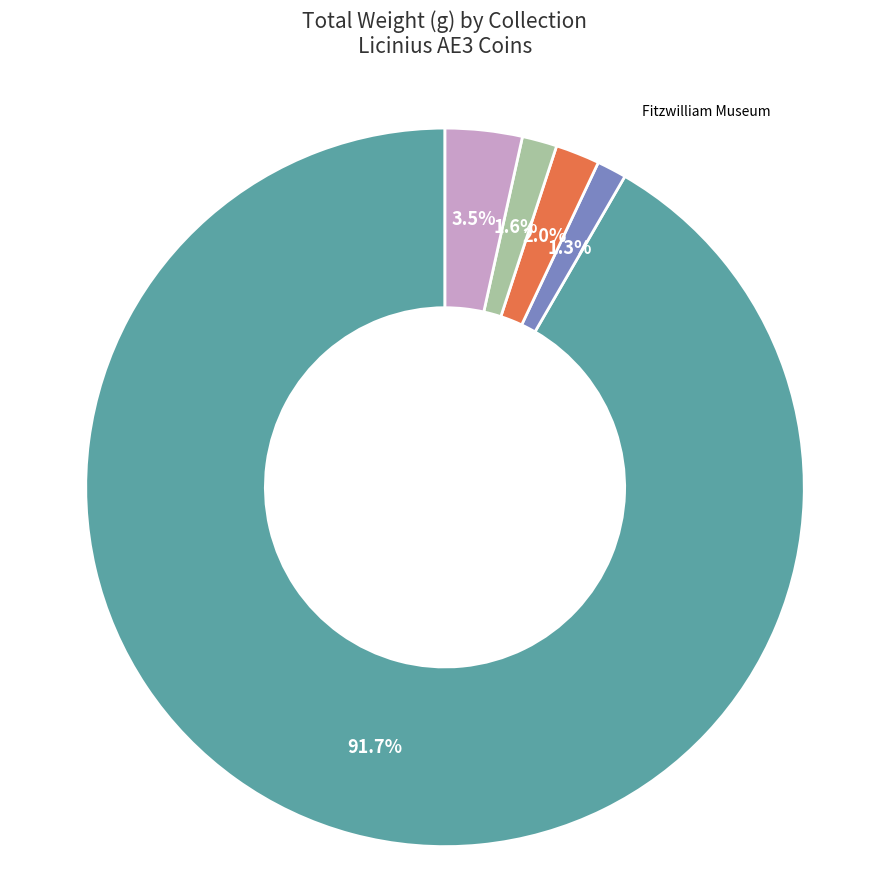

Between American Numismatic Society and Fitzwilliam Museum, which is larger?

American Numismatic Society